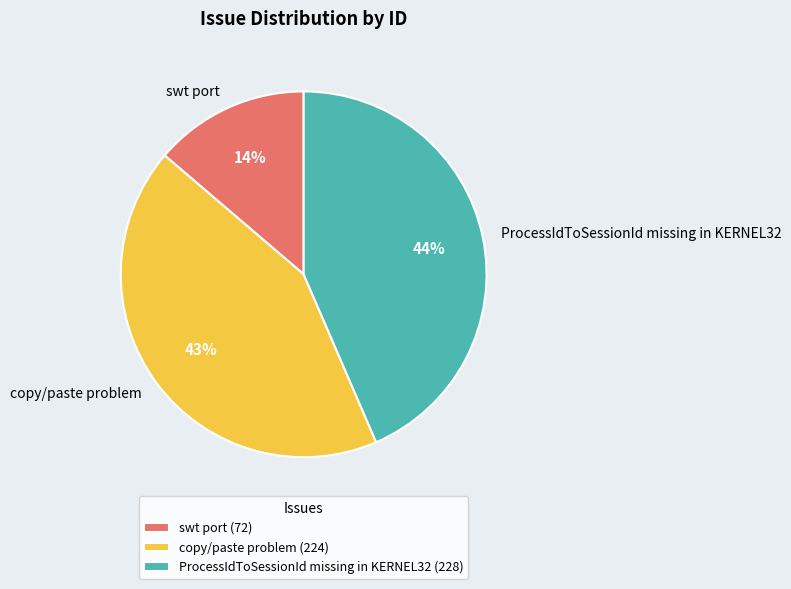

True or false: copy/paste problem accounts for 37% of the total.

False